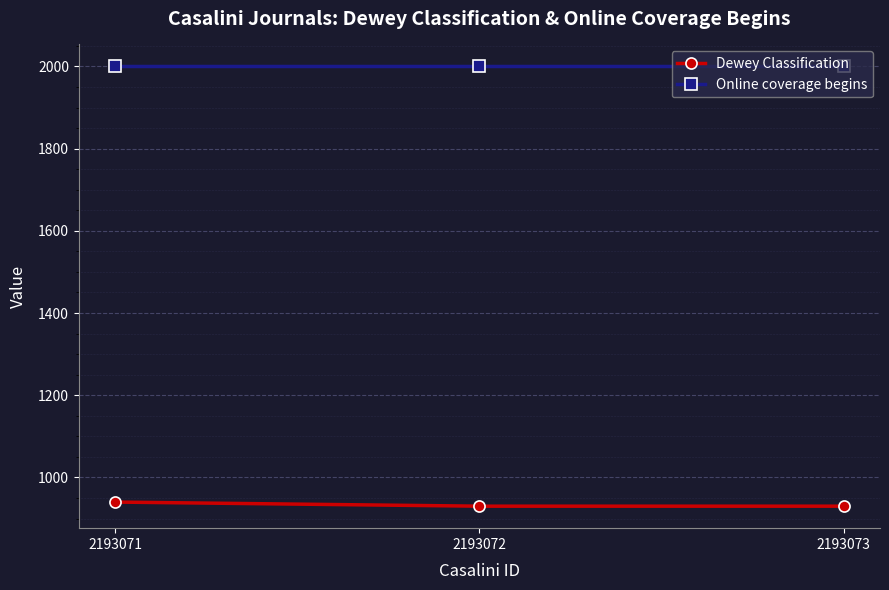

What is the sum of all Online coverage begins values?

6000